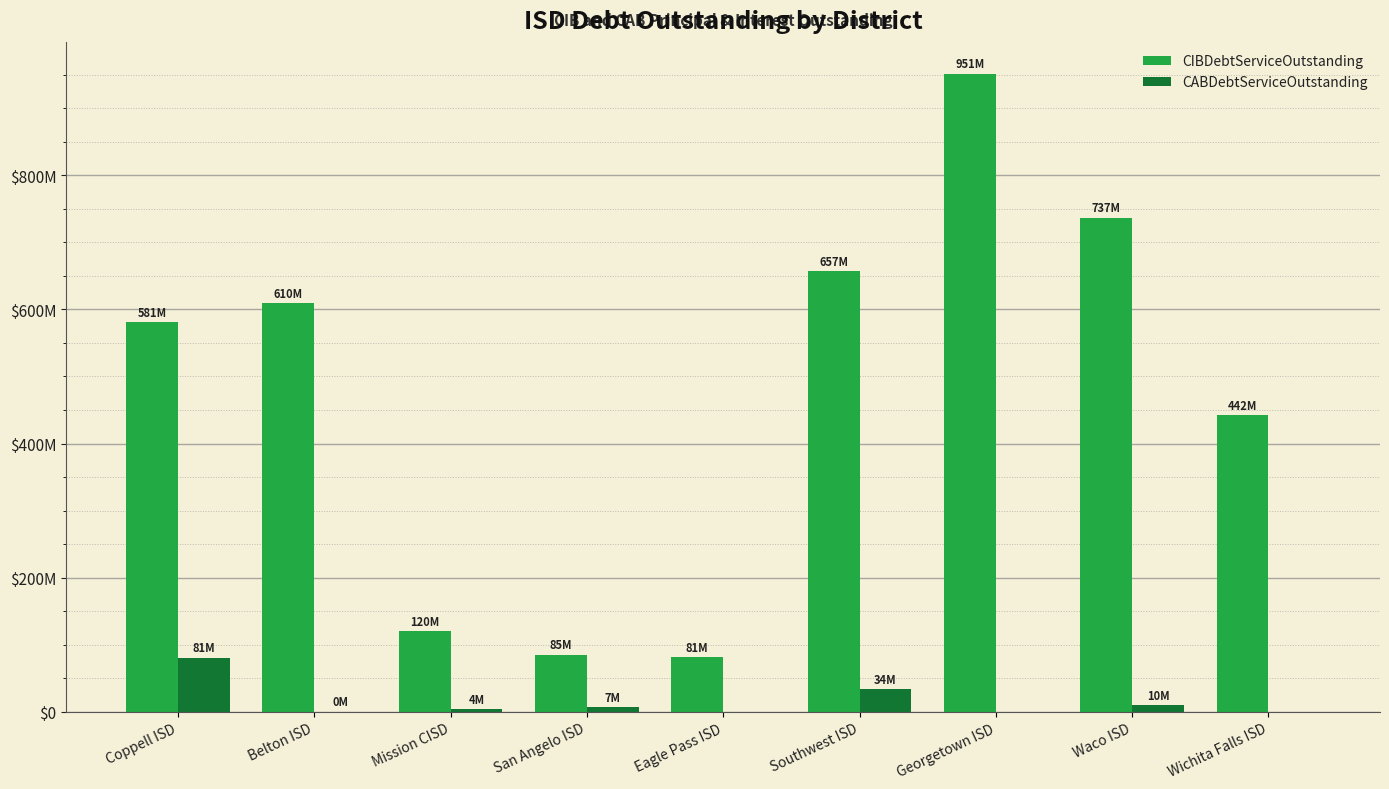

What are all the series names shown in the legend?

CIBDebtServiceOutstanding, CABDebtServiceOutstanding